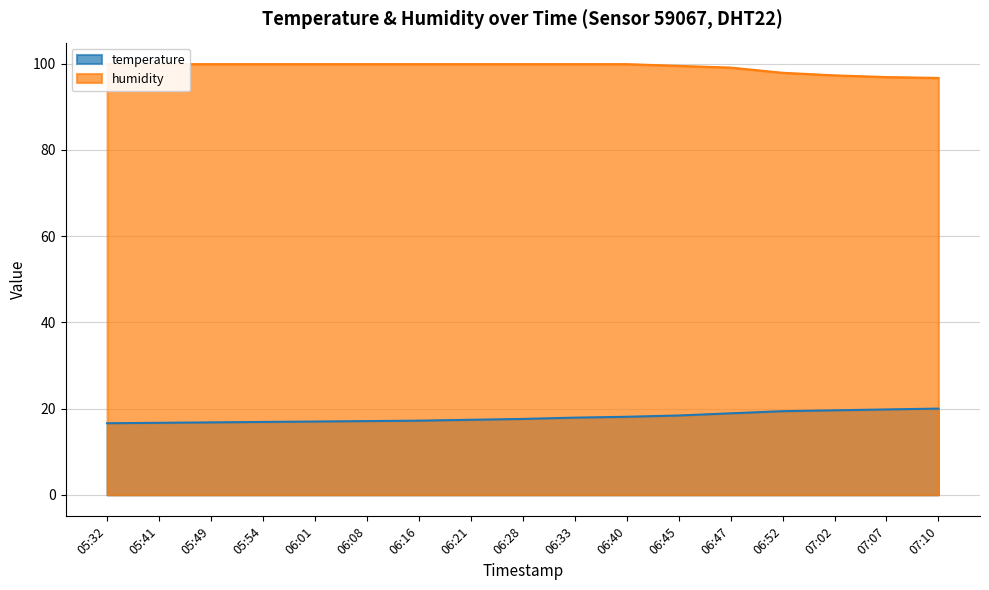

What is the spread (max minus min) of values at 05:32?

83.3